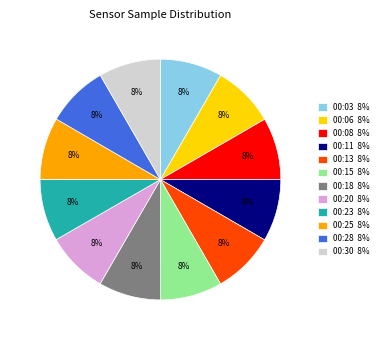

Is the sum of 00:08 8% and 00:23 8% greater than half?

No